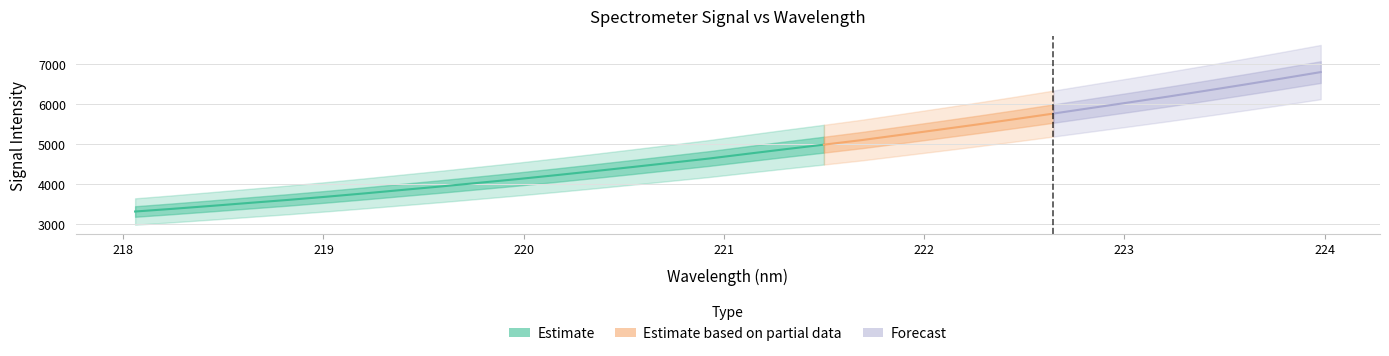

What is the sum of the values at 220.9264 and 219.3979?

8474.9